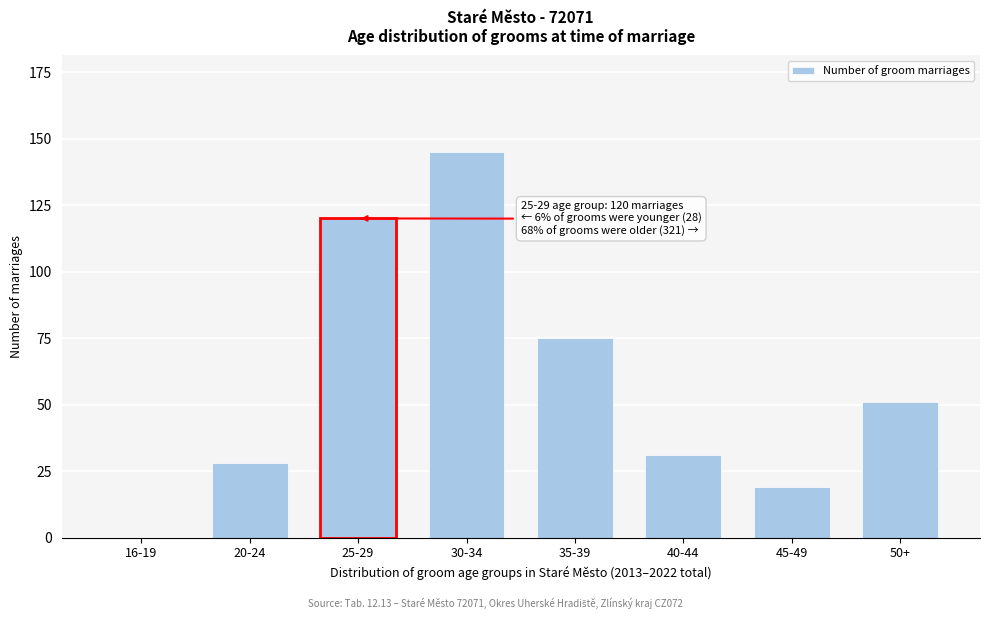

Reading right to left, what are all the values shown in this chart?

50+=51	45-49=19	40-44=31	35-39=75	30-34=145	25-29=120	20-24=28	16-19=0